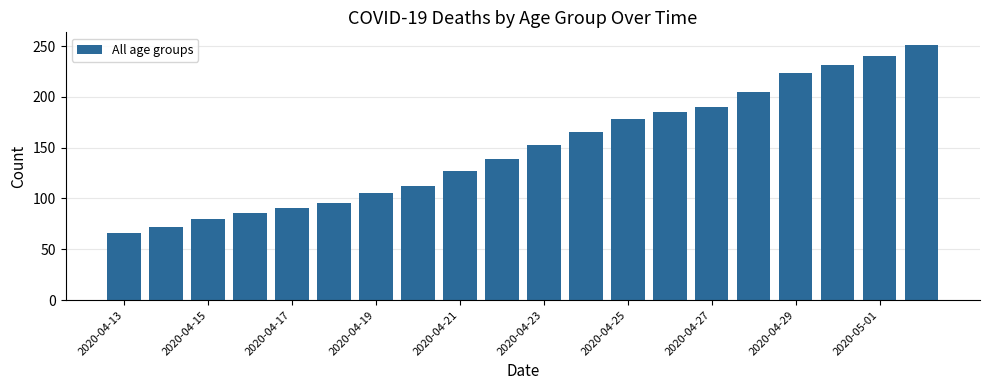

How many data points does each series have?

20